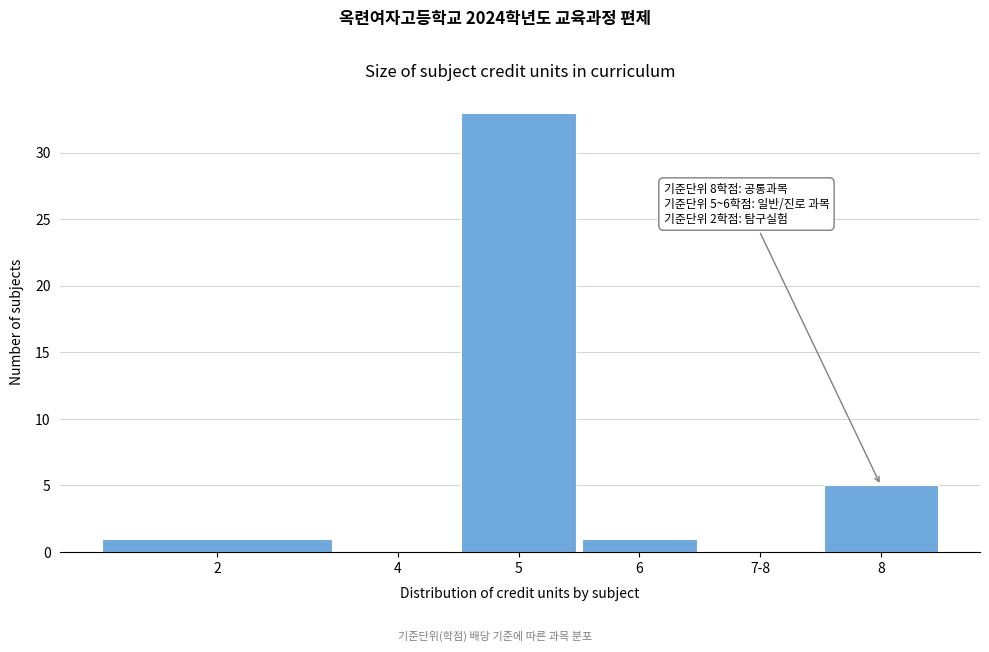

Reading left to right, what are all the values shown in this chart?

2=1	4=0	5=33	6=1	7-8=0	8=5